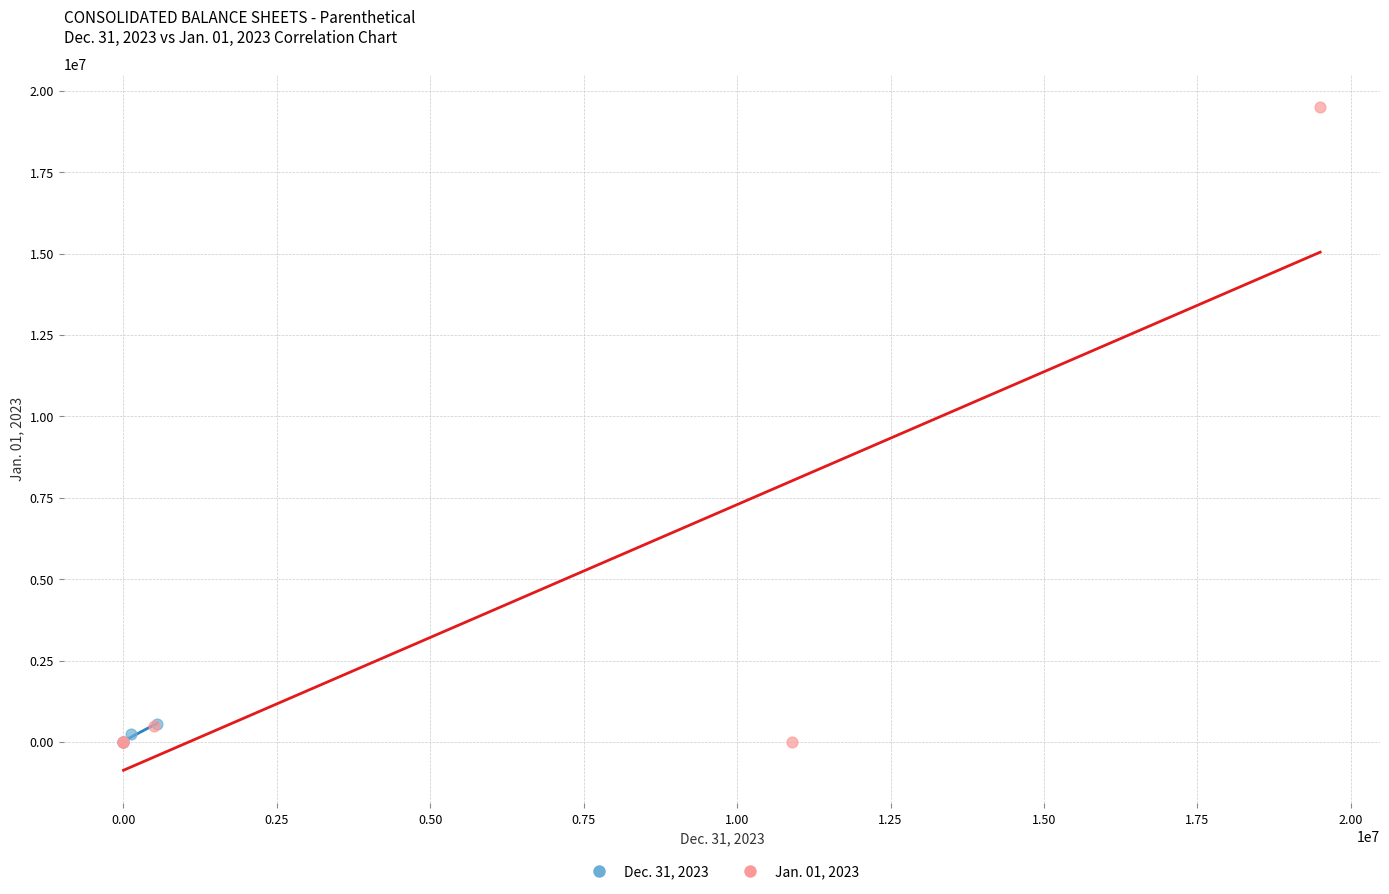

Which series has the widest spread of Y values?

Jan. 01, 2023